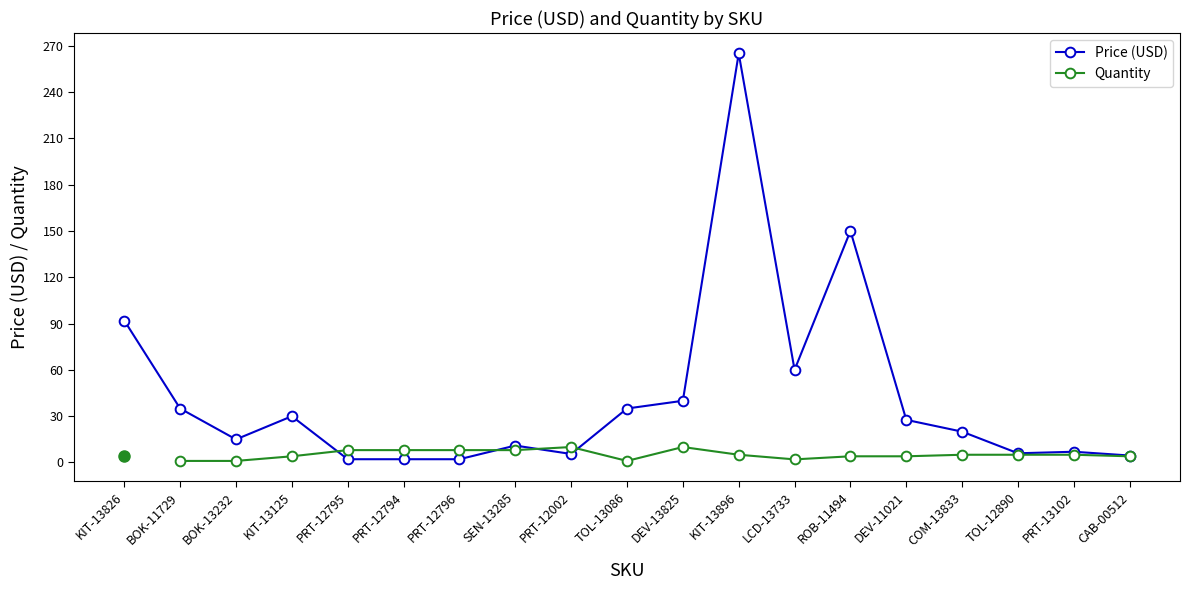

How many points are higher than both their immediate neighbors (excluding endpoints)?

5